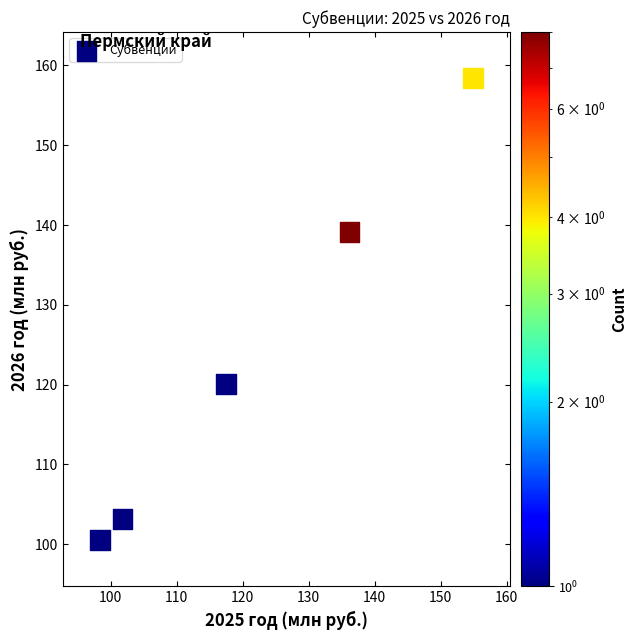

What Y value in the scatter plot is closest to 129?

120.1